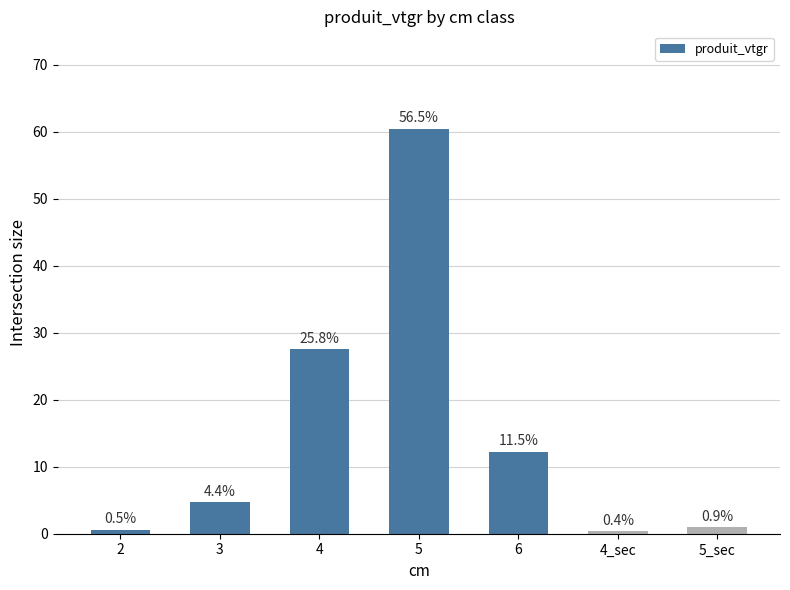

List the labels in order of value, largest first.

5, 4, 6, 3, 5_sec, 2, 4_sec